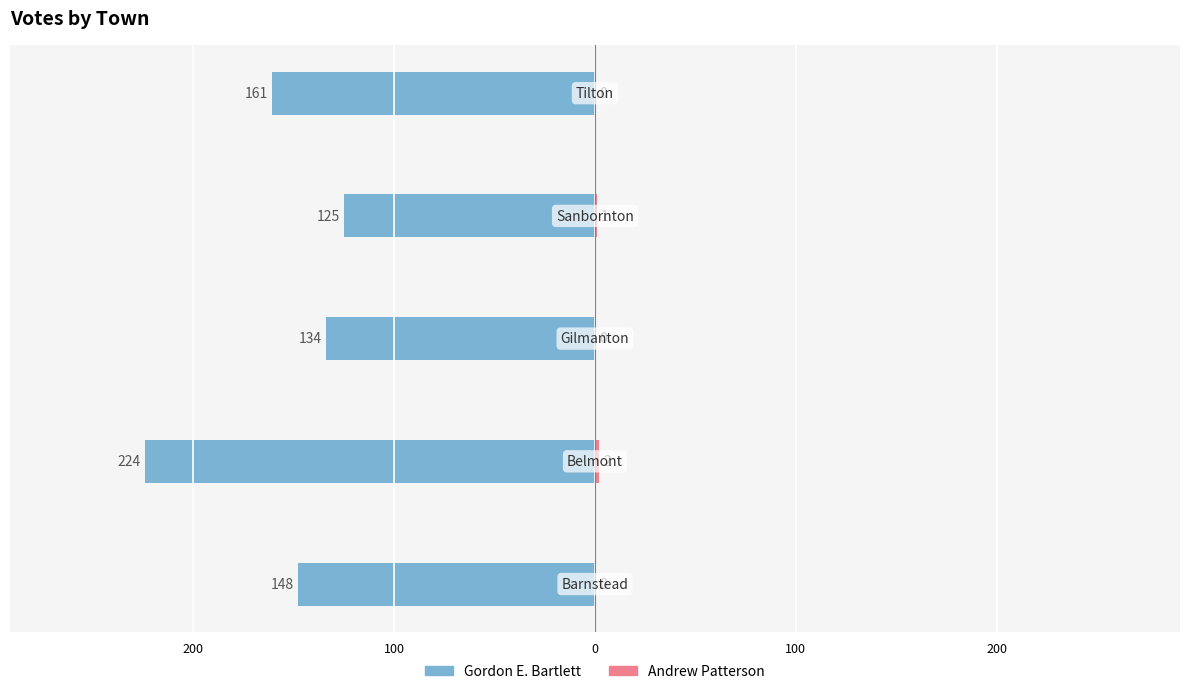

At 100, list the series in order from smallest to largest.

Gordon E. Bartlett, Andrew Patterson